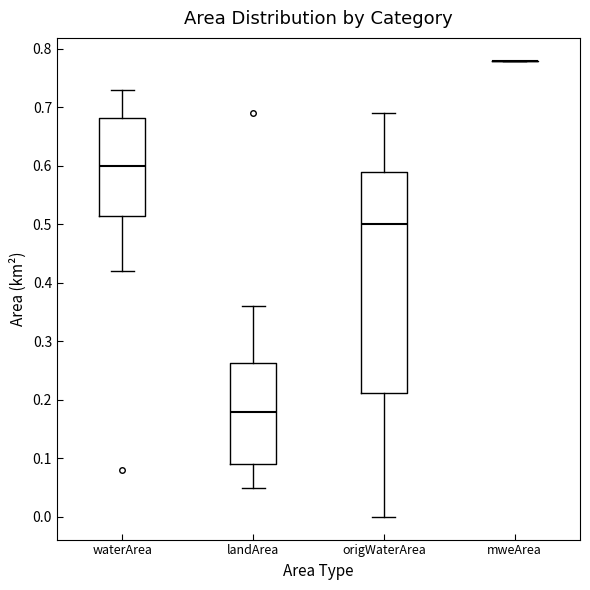

Reading left to right, transcribe this box plot: for each box, give where its median line is, the range the box spans, and where its two whiskers end, as read against the y-axis. The values are not printed on the chart, so give them approximately, as read against the axis.

waterArea: median 0.60, box 0.52 to 0.68, whiskers 0.42 to 0.73
landArea: median 0.18, box 0.09 to 0.26, whiskers 0.05 to 0.36
origWaterArea: median 0.50, box 0.21 to 0.59, whiskers 0.00 to 0.69
mweArea: box collapsed to a line at 0.78, whiskers 0.78 to 0.78